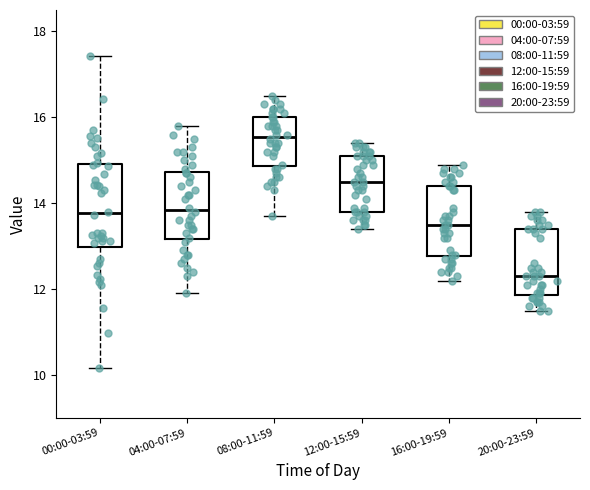

Which box is the tallest, from its lower edge to its upper edge?

00:00-03:59